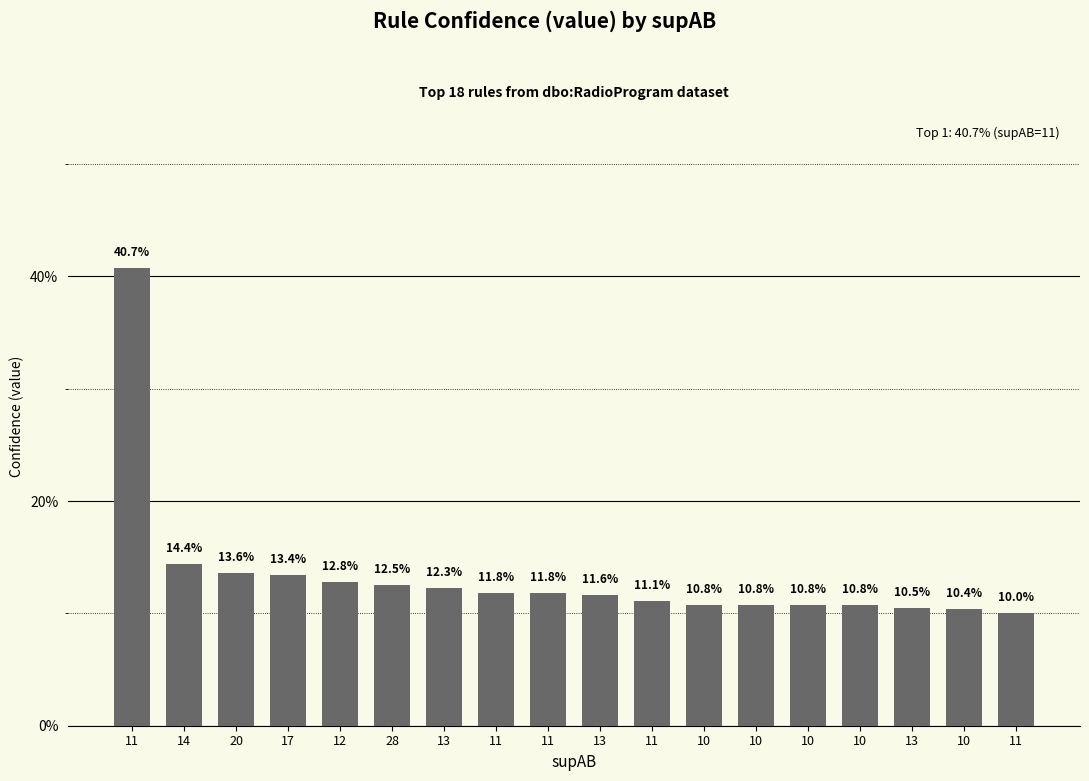

What is the sum of the values at 10 and 10?

0.2